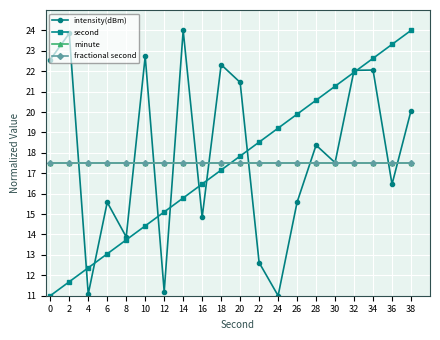

Which series has the widest spread of values?

intensity(dBm)